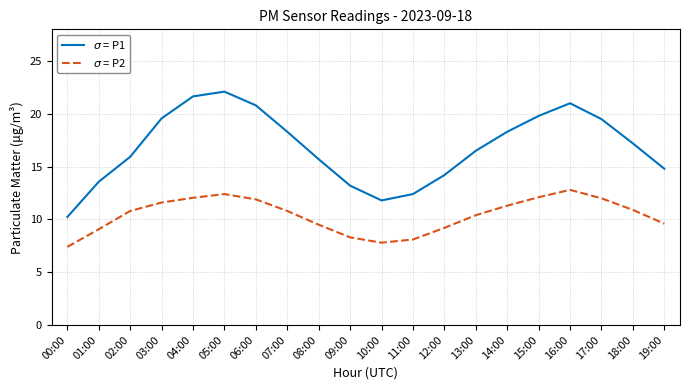

What is the spread (max minus min) of values at 09:00?

4.9